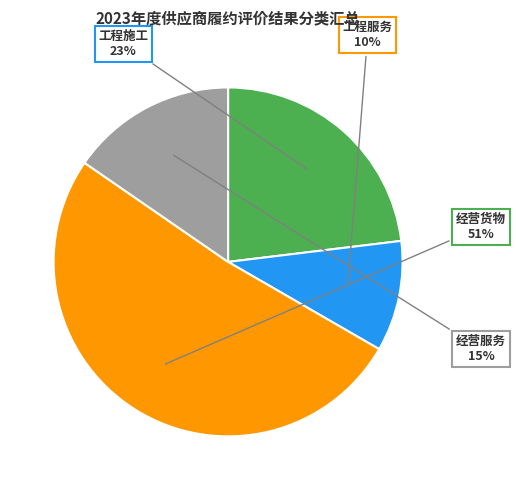

To the nearest percent, what is the difference between the largest and smallest slice percentages?

41%